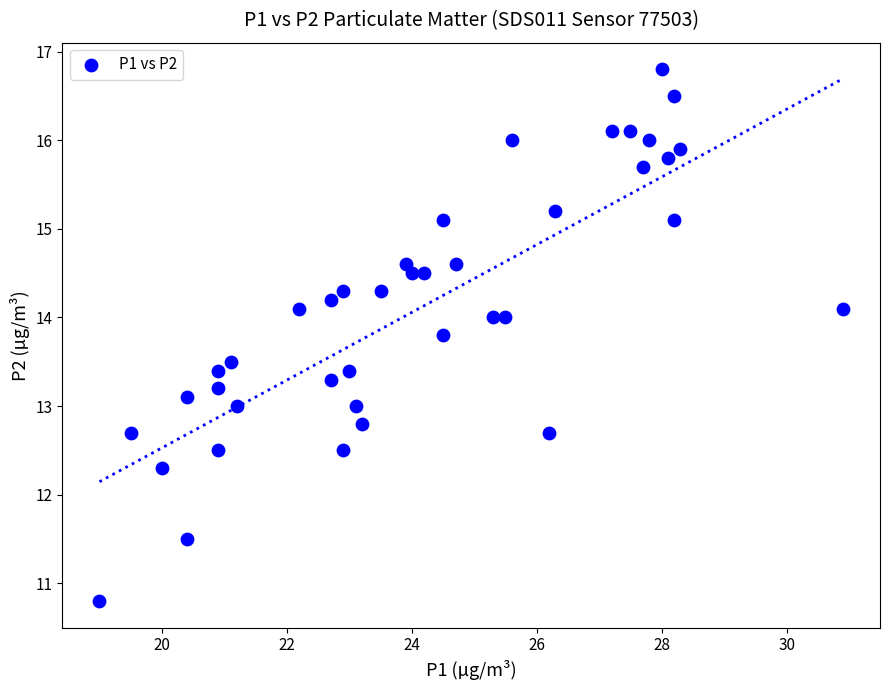

What is the range of Y values (max minus min)?

6.0